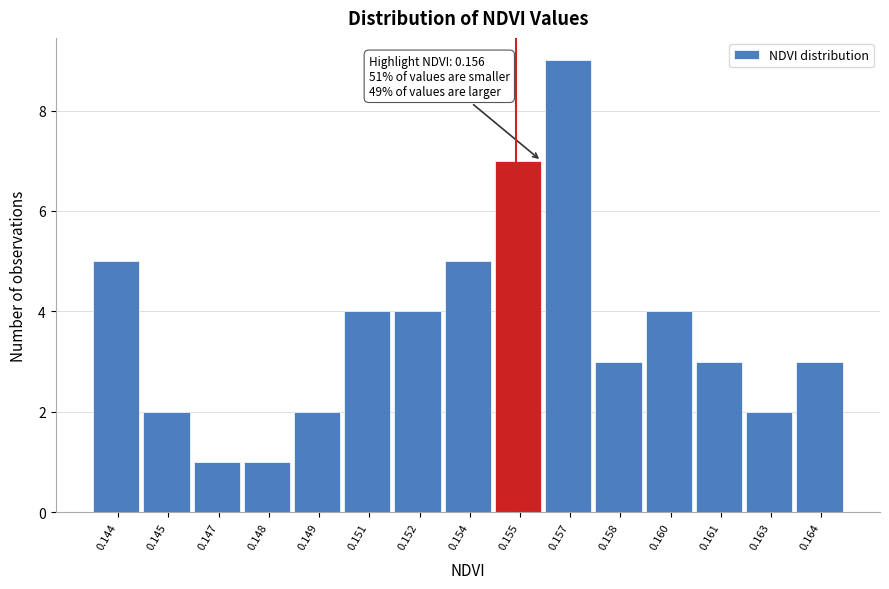

Reading left to right, list all the values displayed in this chart.

0.144=5	0.145=2	0.147=1	0.148=1	0.149=2	0.151=4	0.152=4	0.154=5	0.155=7	0.157=9	0.158=3	0.160=4	0.161=3	0.163=2	0.164=3